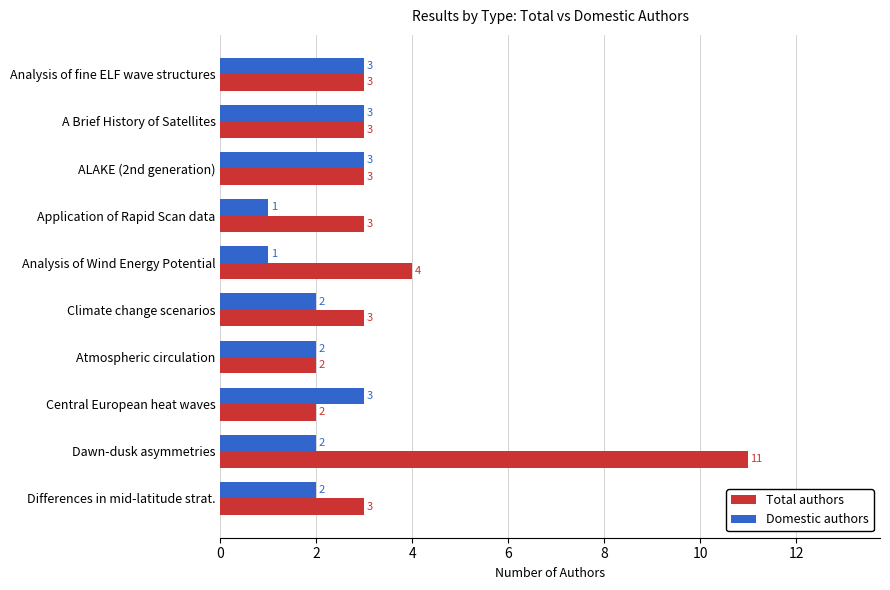

Which series has the widest spread of values?

Total authors